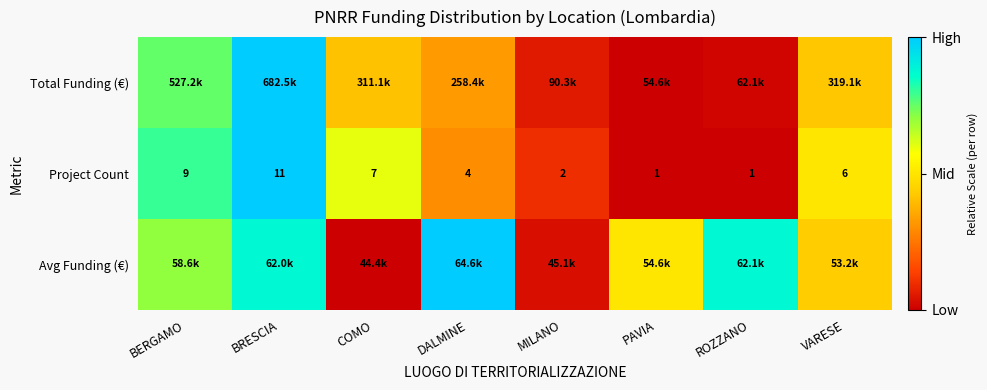

Which category has the highest value in the Project Count series?

BRESCIA